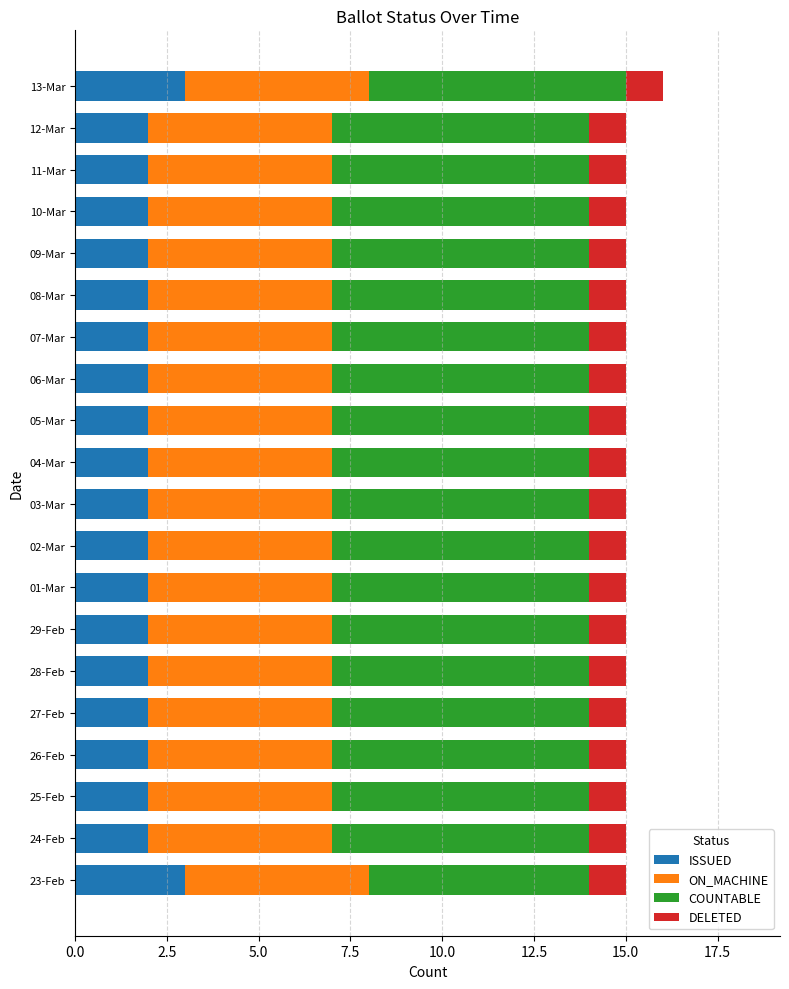

What is the total value across all series at 13-Mar?

16